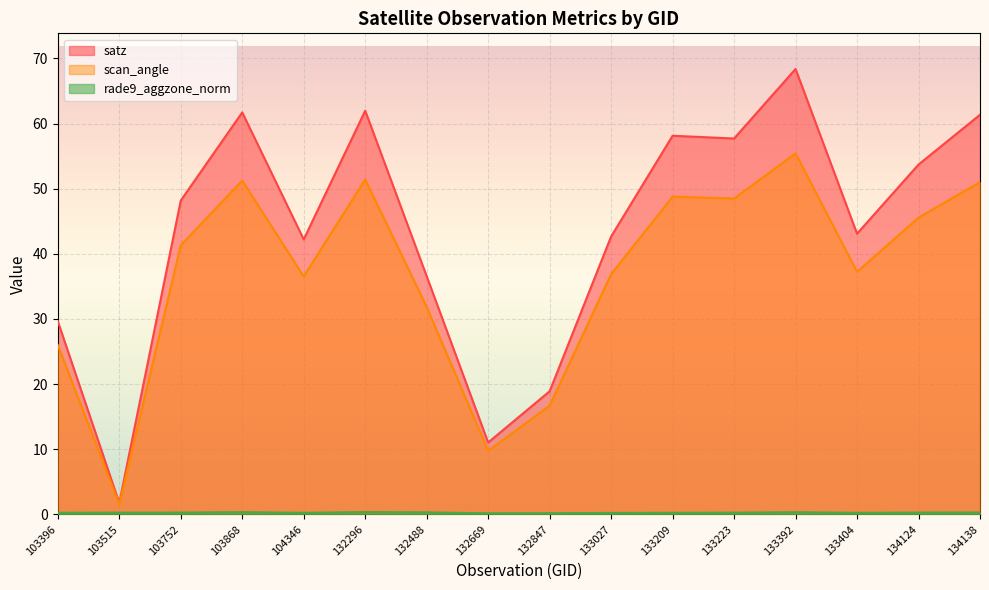

Does the chart display data point markers on the line(s)?

No